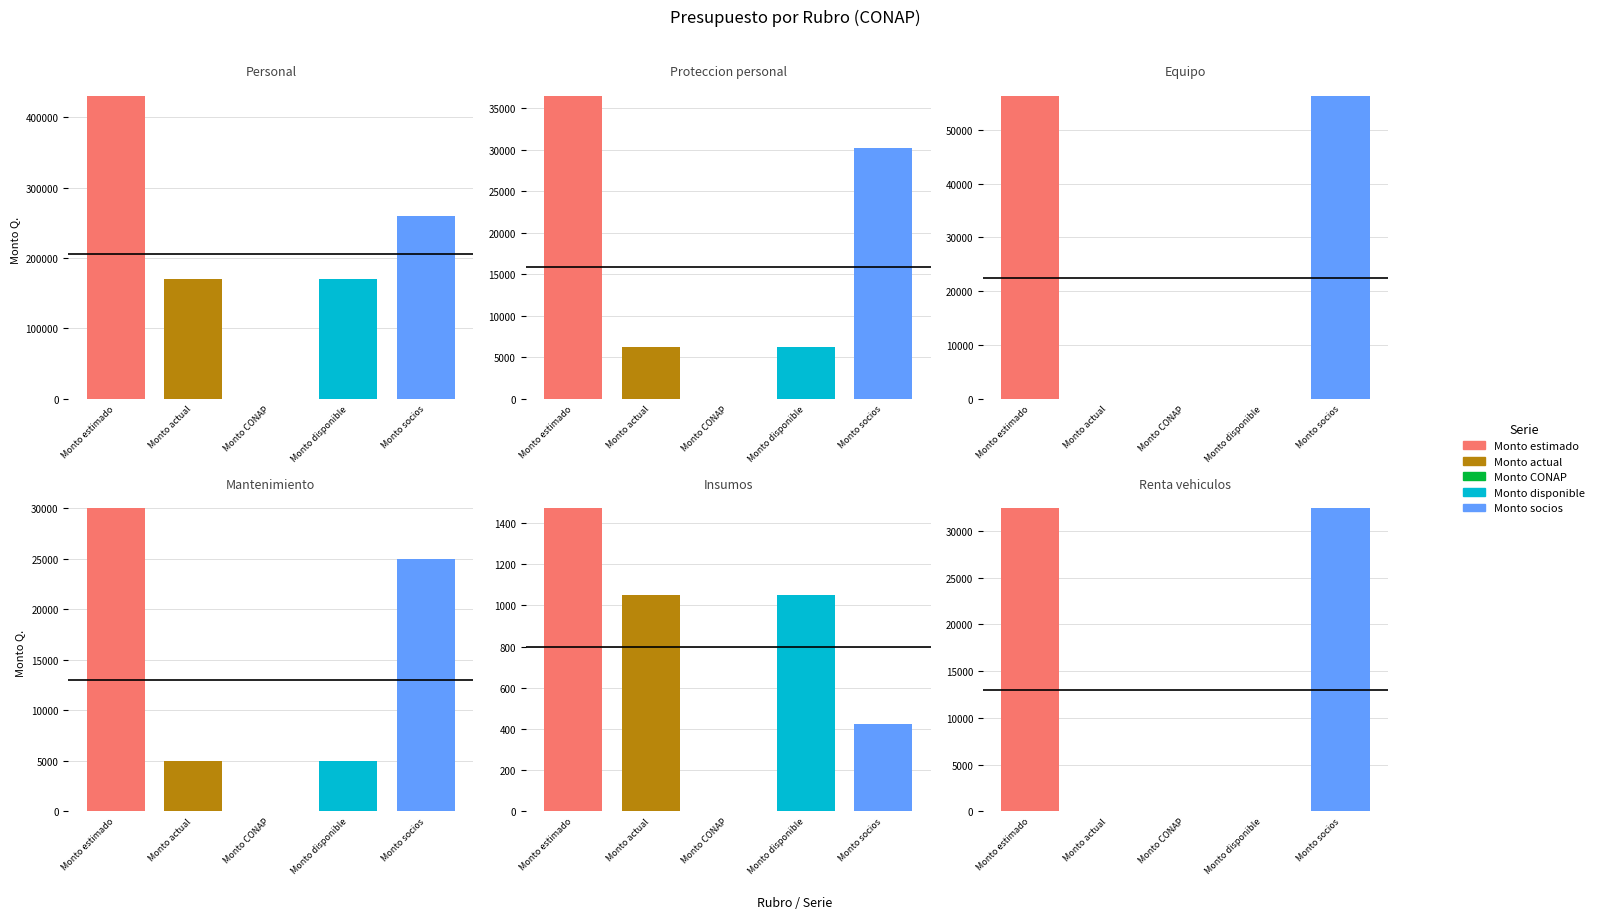

The Monto socios series shows 422 at Insumos. True or false?

True